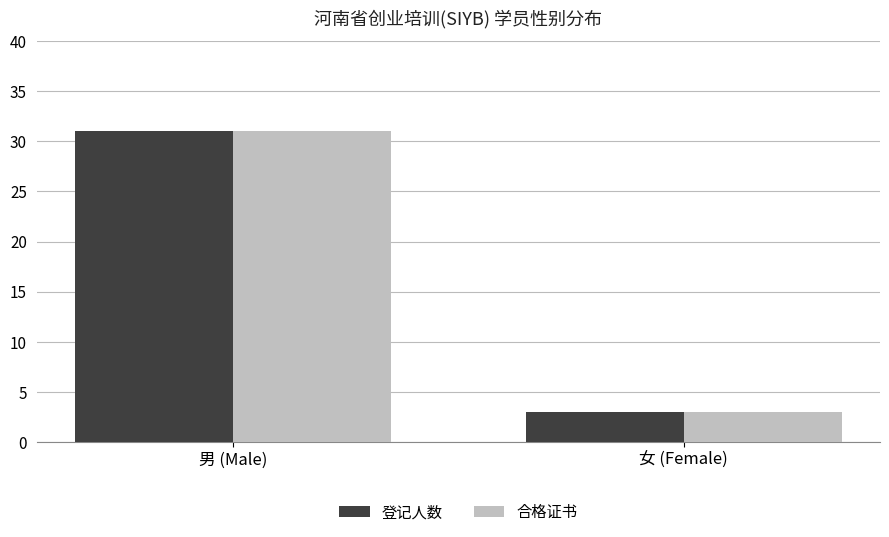

What is the difference between the maximum and minimum values in the 合格证书 series?

28